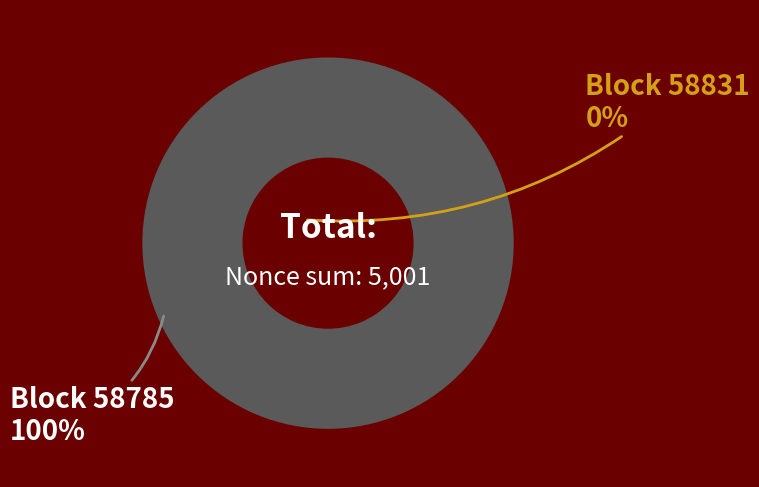

Do 58831 and 58785 together represent more than half of the pie?

Yes